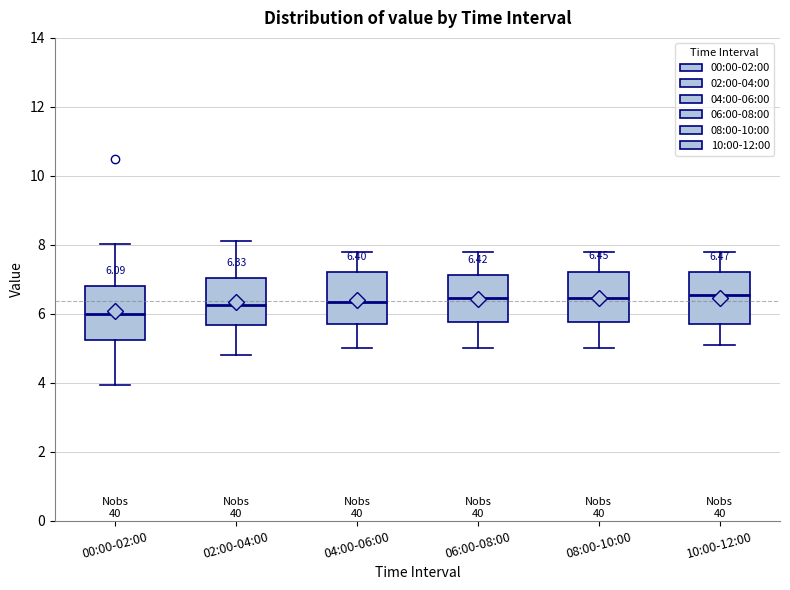

Which box has the lowest median line?

00:00-02:00